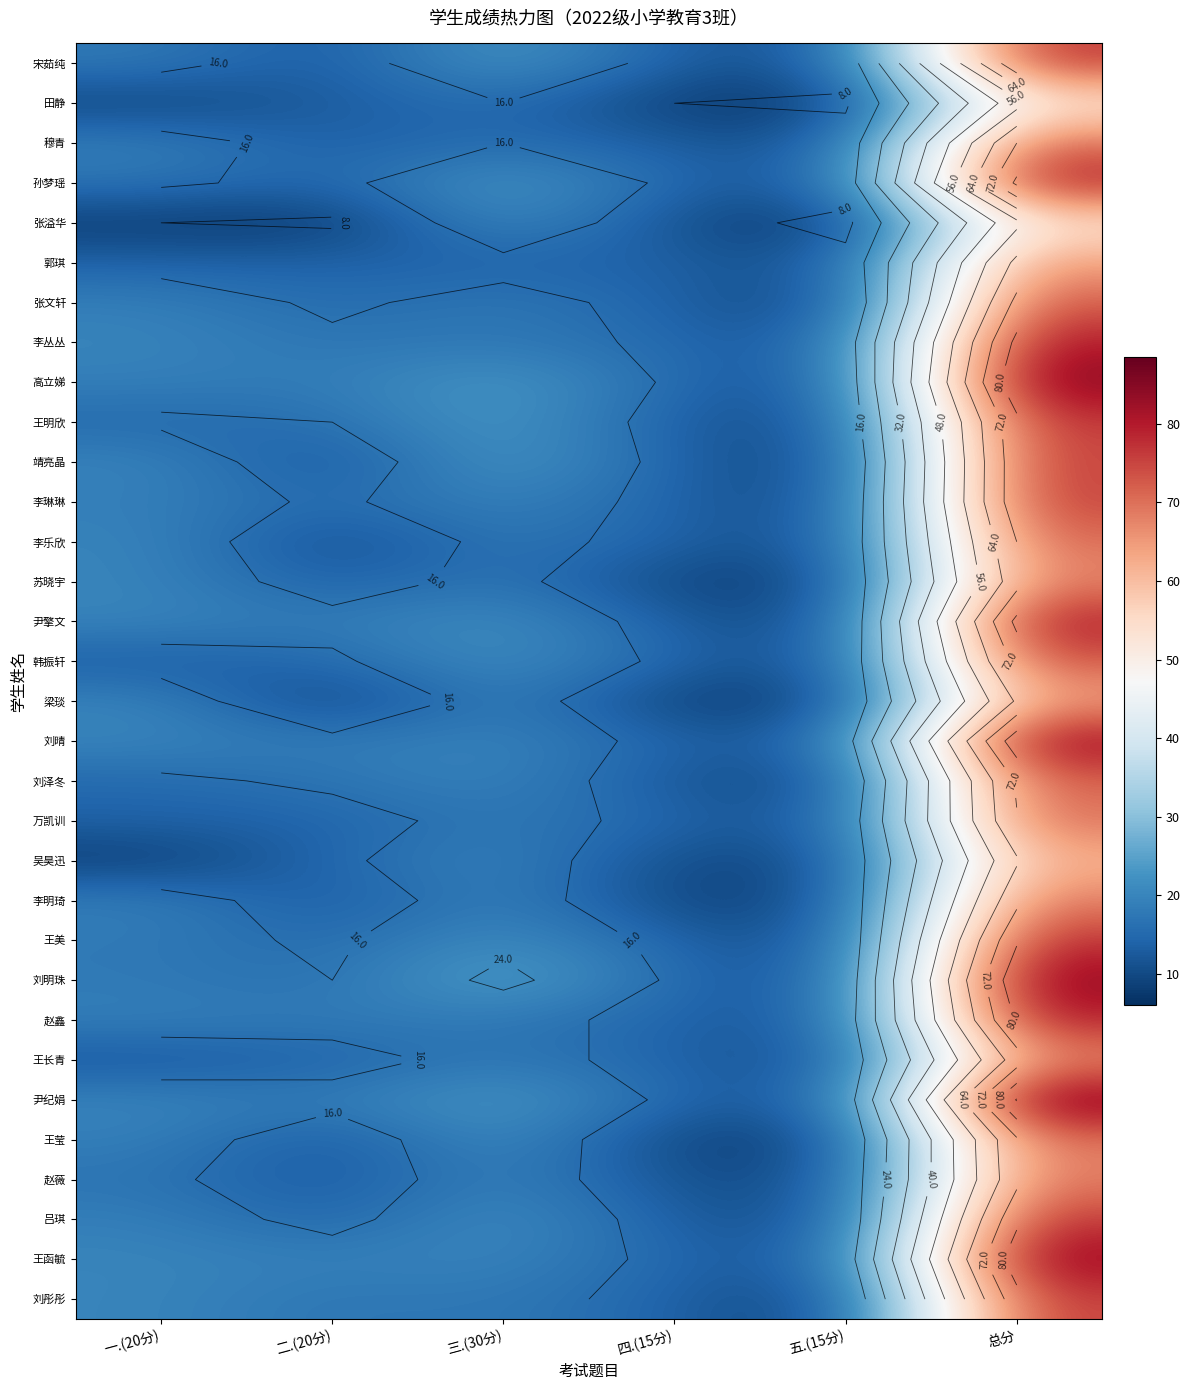

What is the difference between the second highest and minimum values in the 韩振轩 series?

12.0